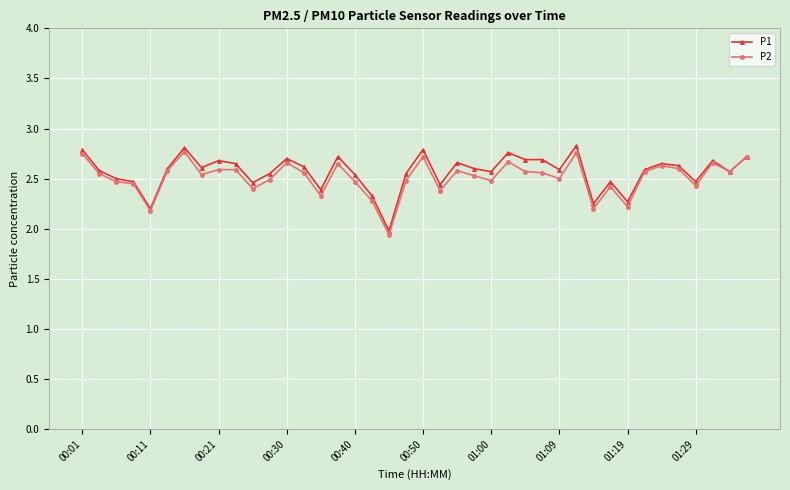

What is the minimum value for P1?

2.0